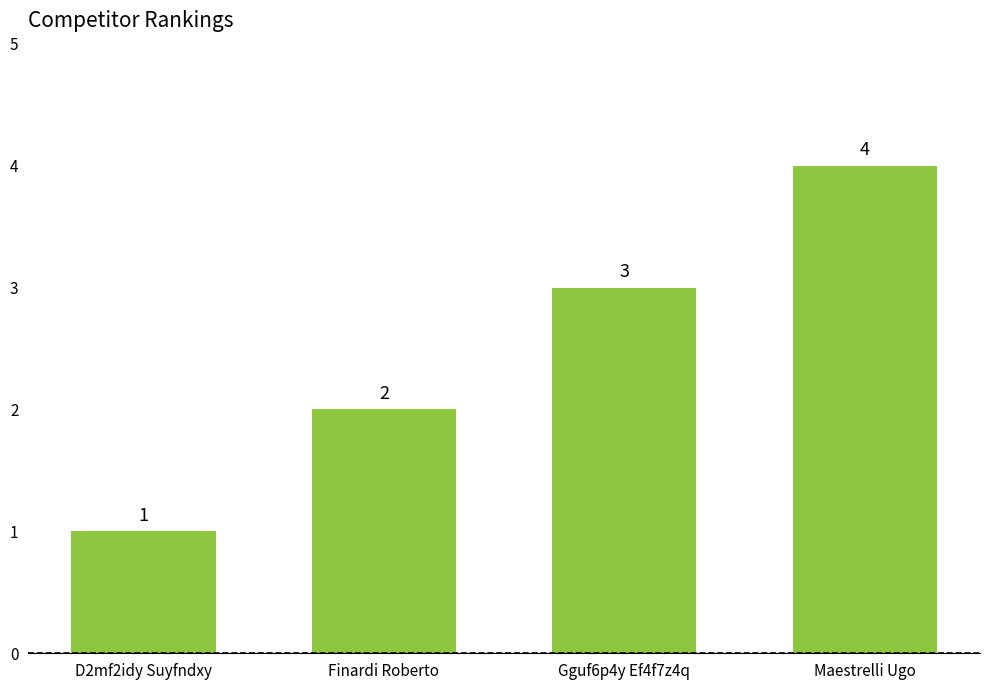

The chart shows a value of 2 at Maestrelli Ugo. True or false?

False